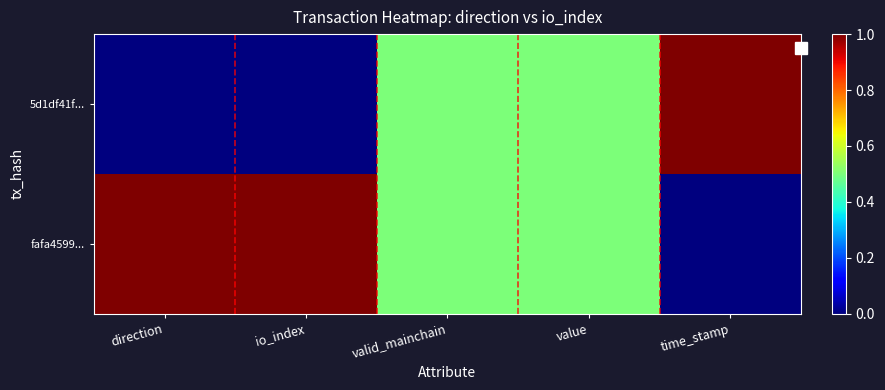

At which category is the sum across all series the highest?

direction